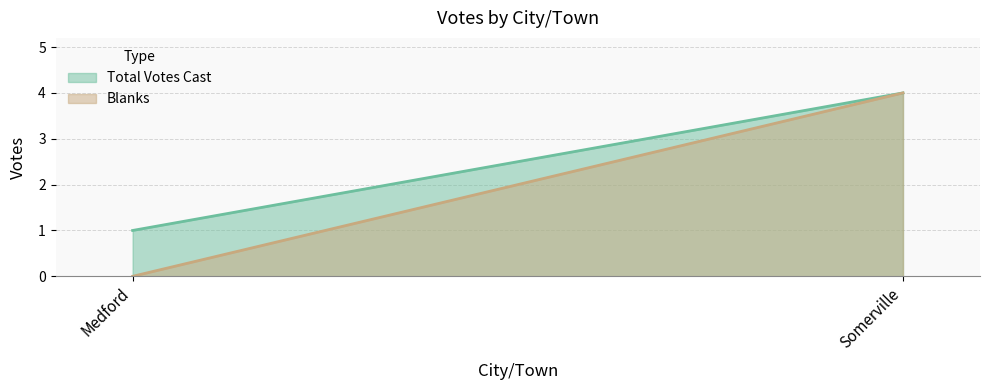

What is the label of the 2nd point from the left?

Somerville